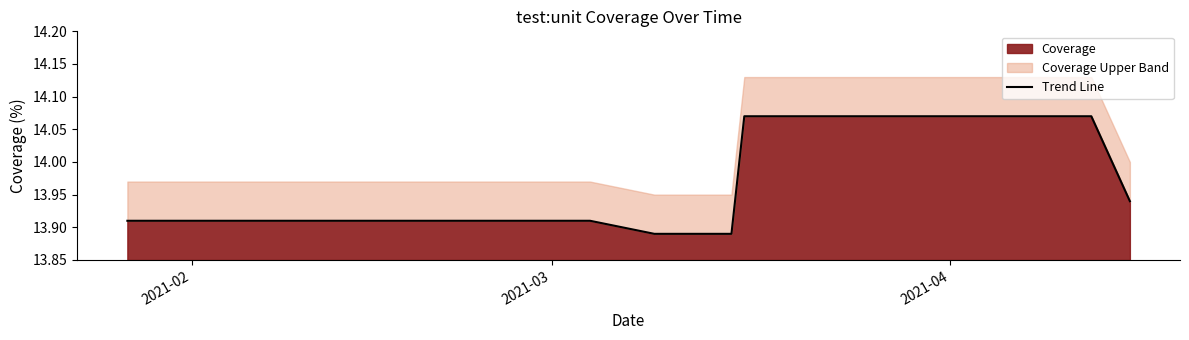

What is the difference between the maximum and second lowest values?

0.2